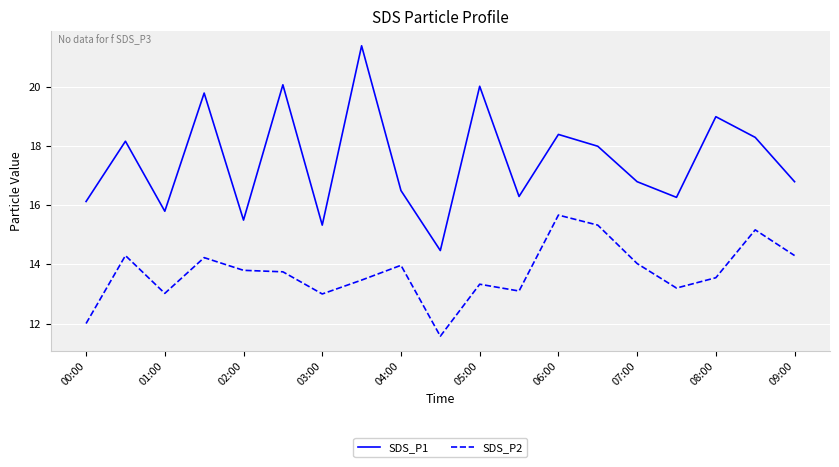

Count the number of categories in the chart.

19